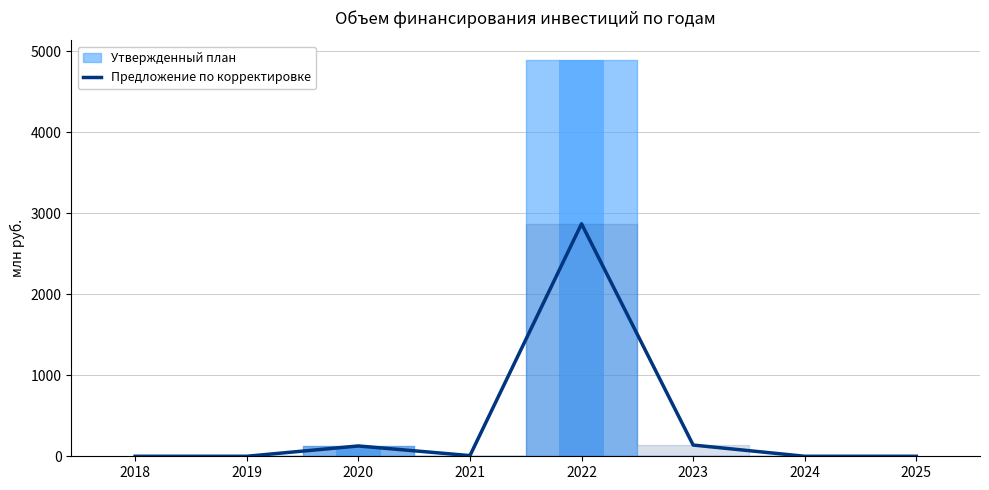

List the labels in order of value, smallest first.

2018, 2019, 2024, 2025, 2021, 2020, 2023, 2022